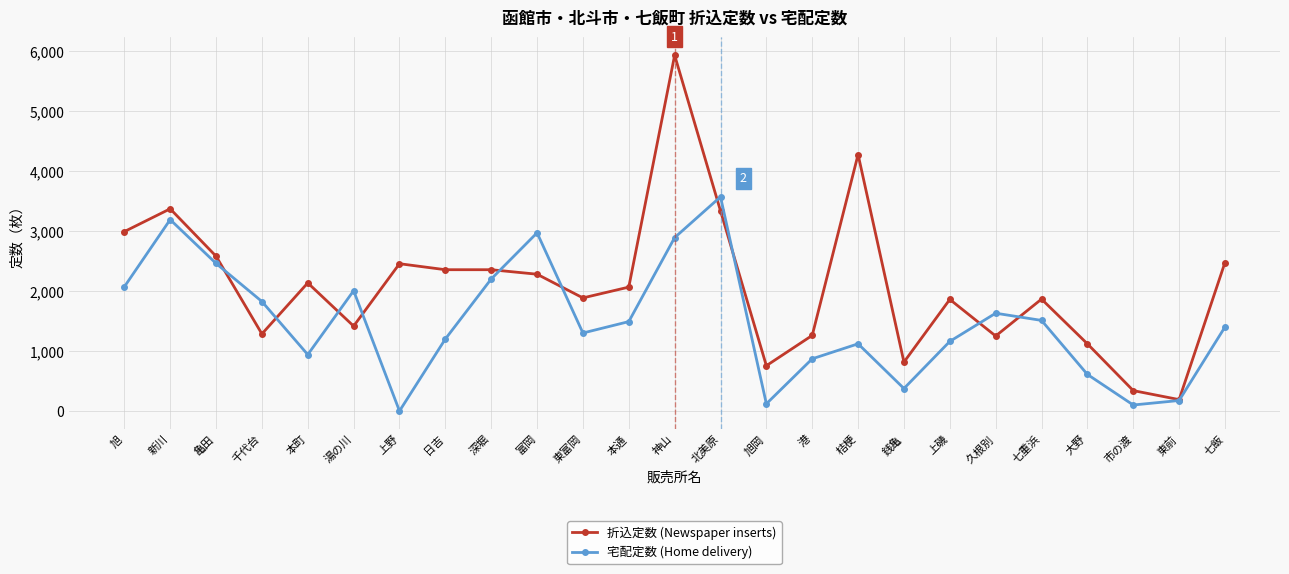

Does the chart have visible grid lines?

Yes